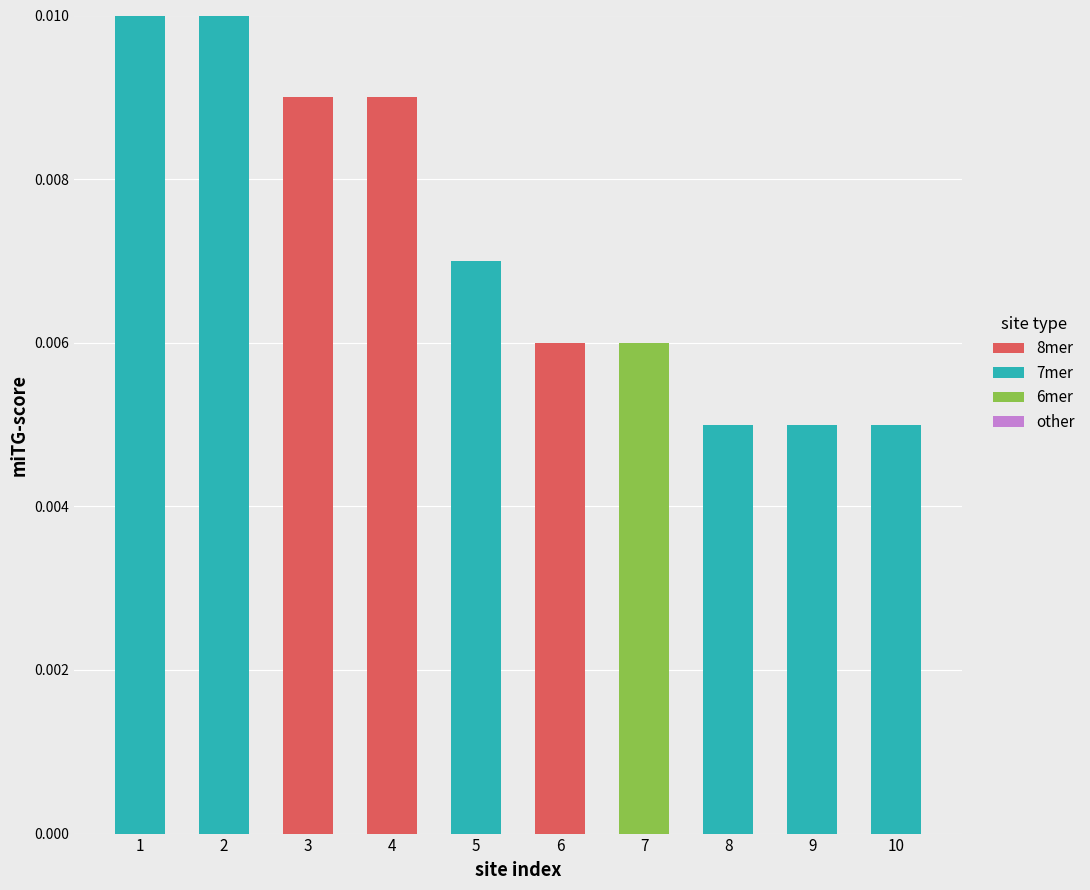

How many distinct data groups are displayed?

3